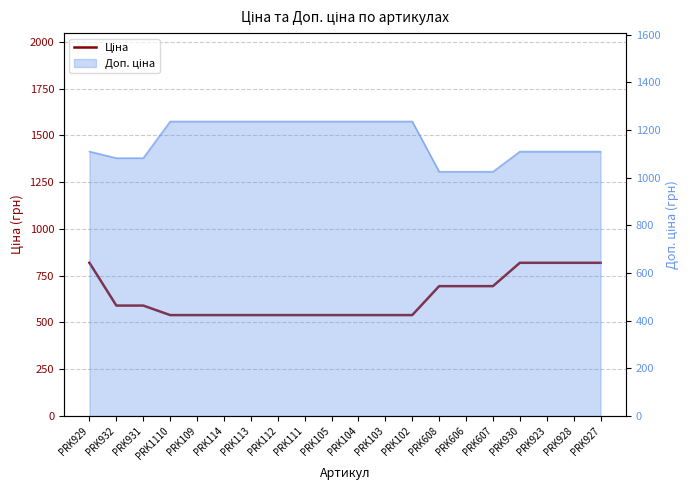

Reading left to right, list all the values displayed in this chart.

818.5	589.9	589.9	539.0	539.0	539.0	539.0	539.0	539.0	539.0	539.0	539.0	539.0	693.7	693.7	693.7	818.5	818.5	818.5	818.5